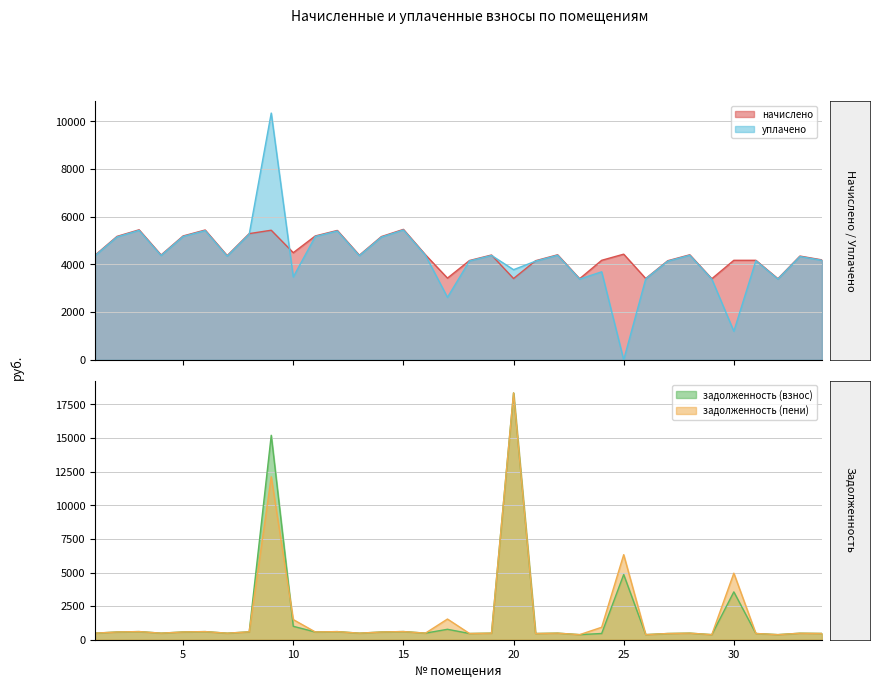

True or false: задолженность (пени) has a value of 7764.0 at 30.

False